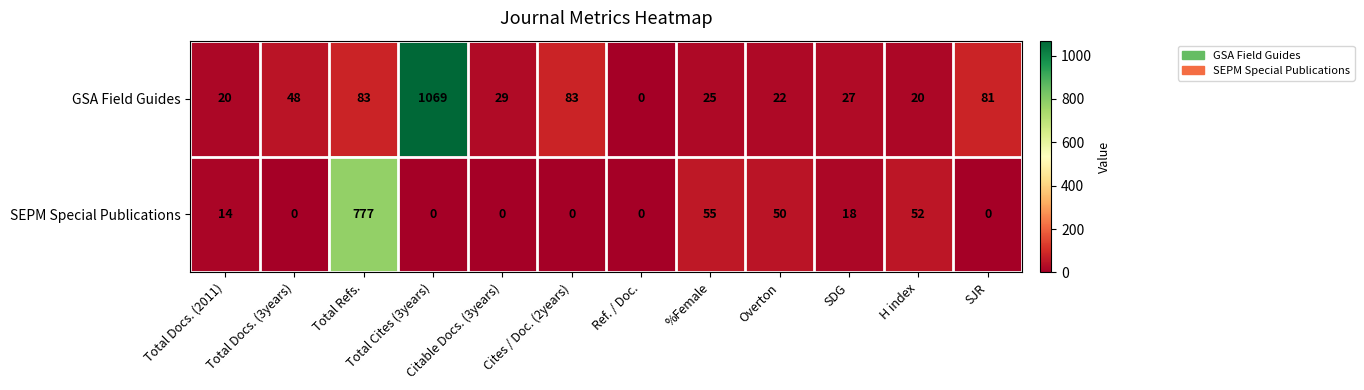

The GSA Field Guides series shows 1069 at Total Cites (3years). True or false?

True